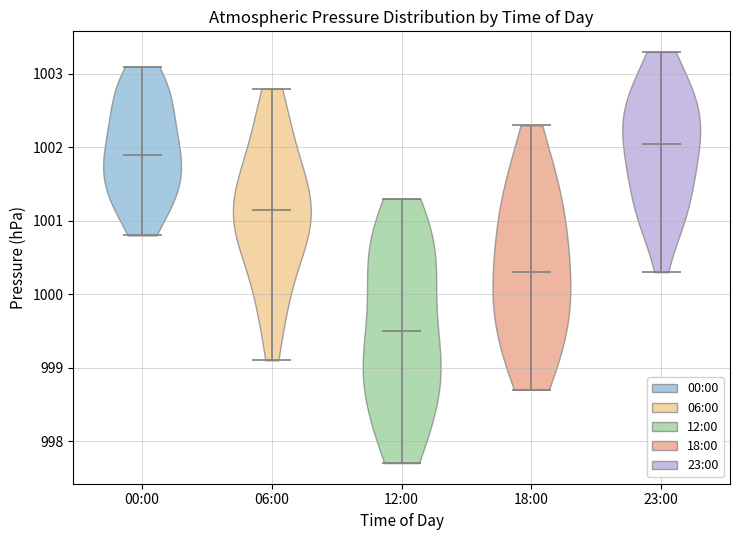

Reading left to right, read every violin against the y-axis: where its median line is, and the lowest and highest points it reaches. The values are not printed on the chart, so give them approximately, as read against the axis.

00:00: median line 1001.9, lowest point 1000.8, highest point 1003.1
06:00: median line 1001.2, lowest point 999.1, highest point 1002.8
12:00: median line 999.5, lowest point 997.7, highest point 1001.3
18:00: median line 1000.3, lowest point 998.7, highest point 1002.3
23:00: median line 1002.1, lowest point 1000.3, highest point 1003.3